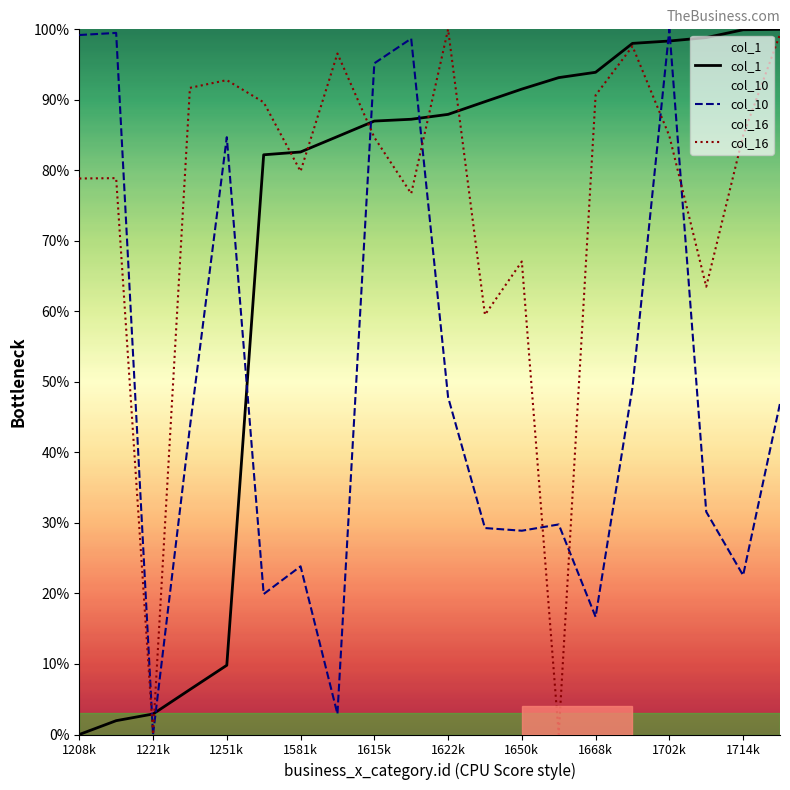

How many times do col_10 and col_1 cross each other?

7